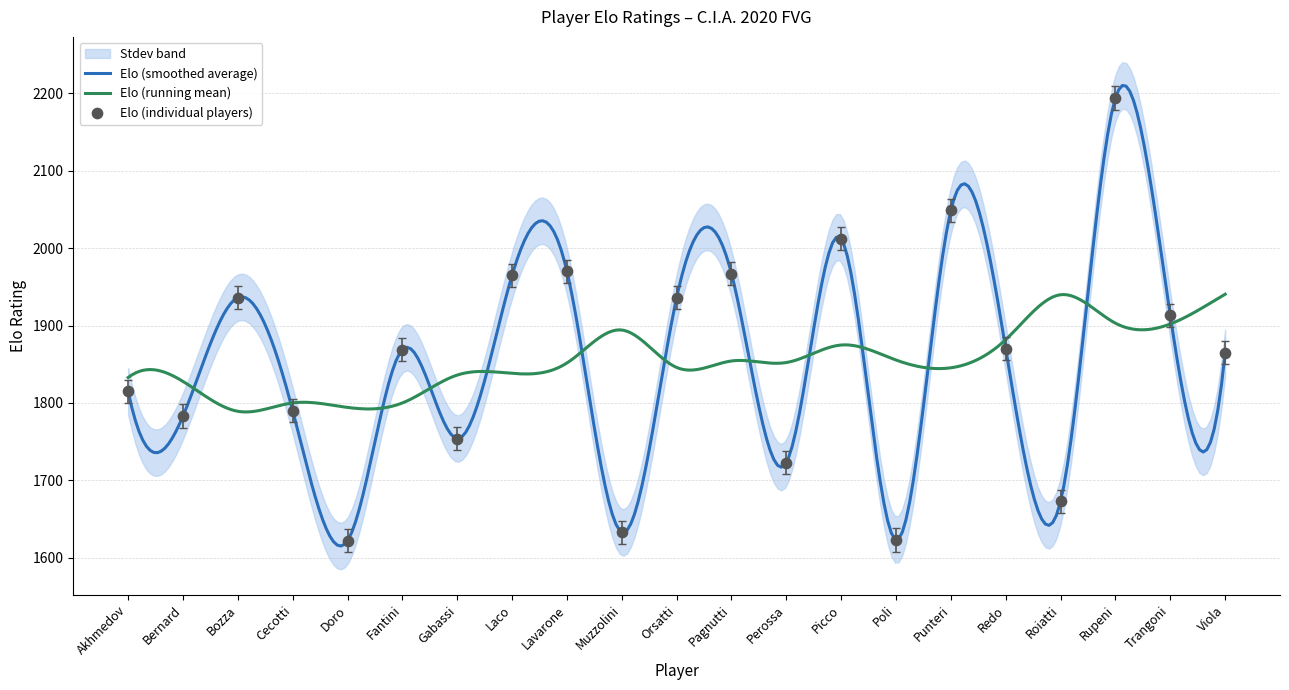

What is the change in value from Bozza to Perossa?

-213